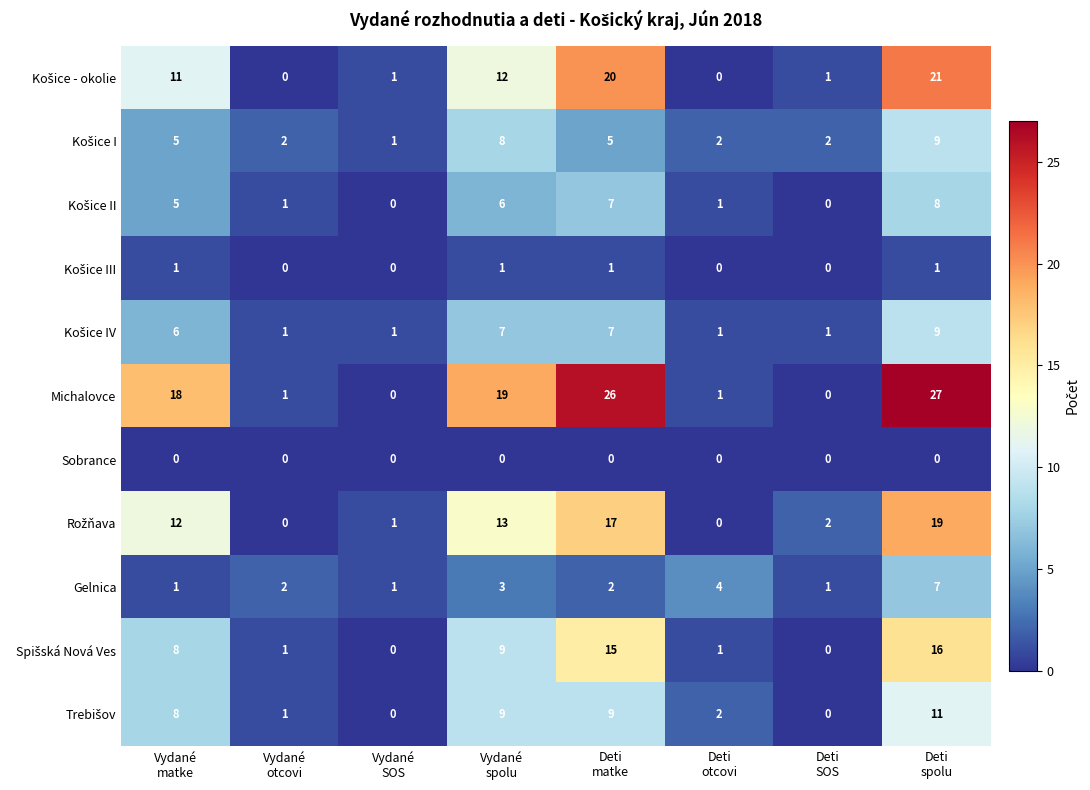

How many series are shown in this chart?

11